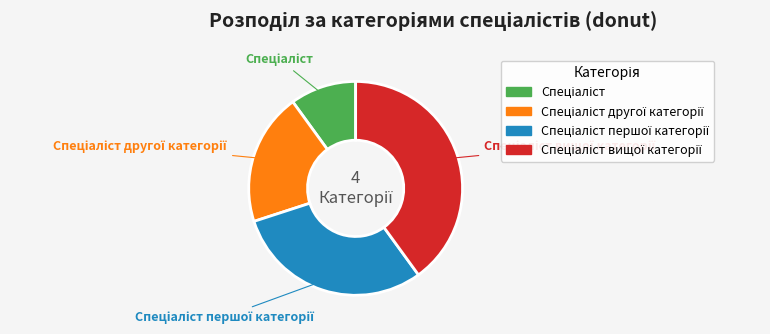

To the nearest percent, what is the difference between the largest and smallest slice percentages?

30%